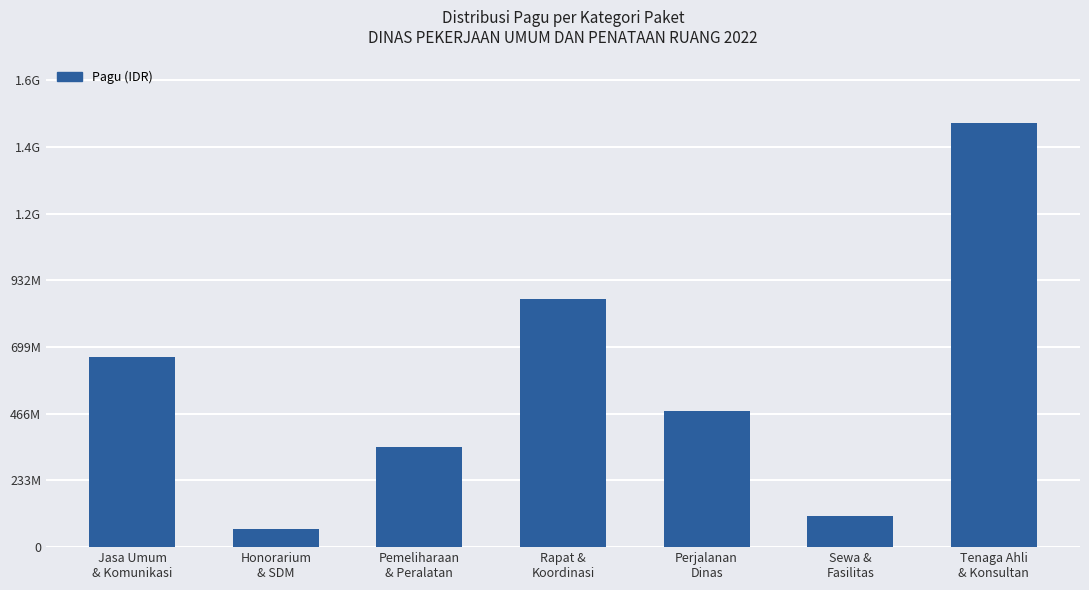

Is it true that the value at Honorarium
& SDM is 64690000?

True